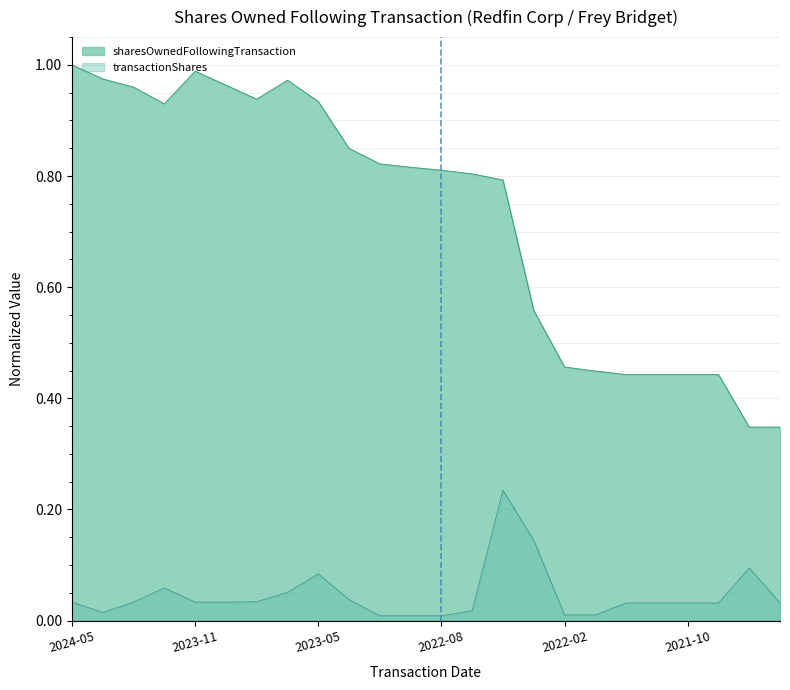

What is the difference between the maximum and minimum values?

0.7